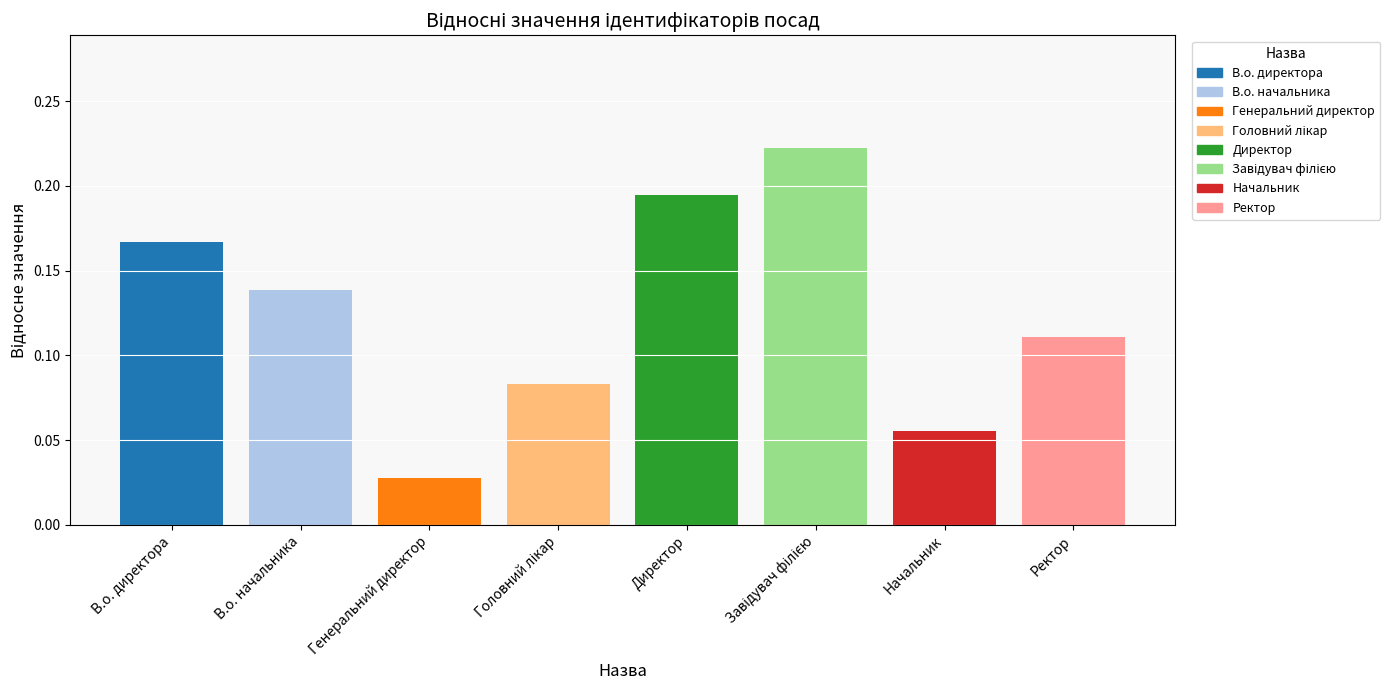

What is the sum of all values?

1.0